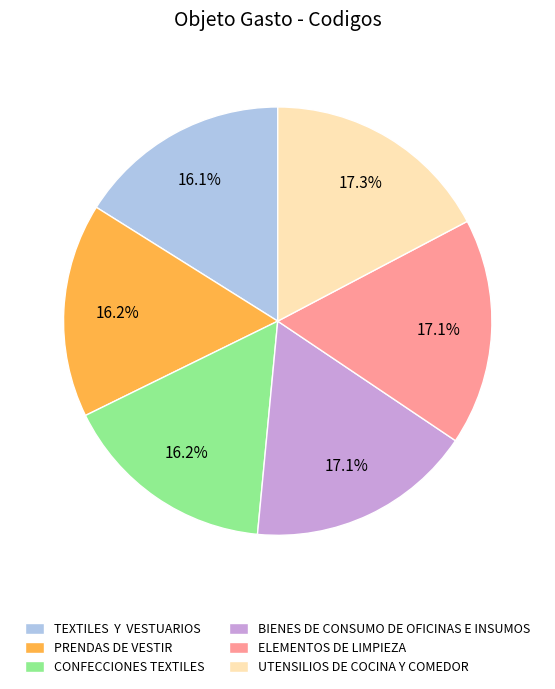

Combined, do ELEMENTOS DE LIMPIEZA and BIENES DE CONSUMO DE OFICINAS E INSUMOS account for over 50%?

No